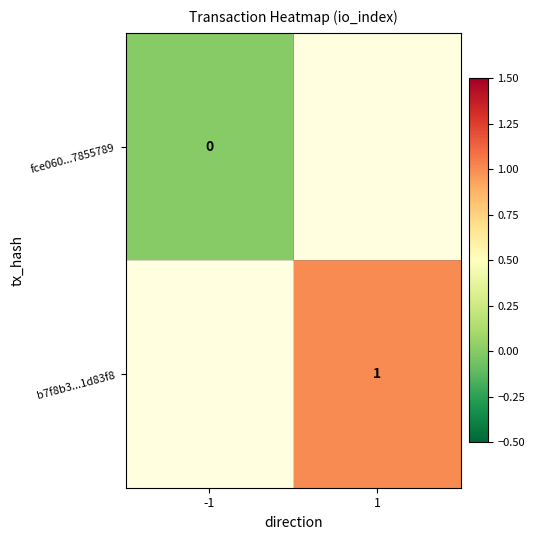

The value of b7f8b3...1d83f8 at 1 is 1. True or false?

True